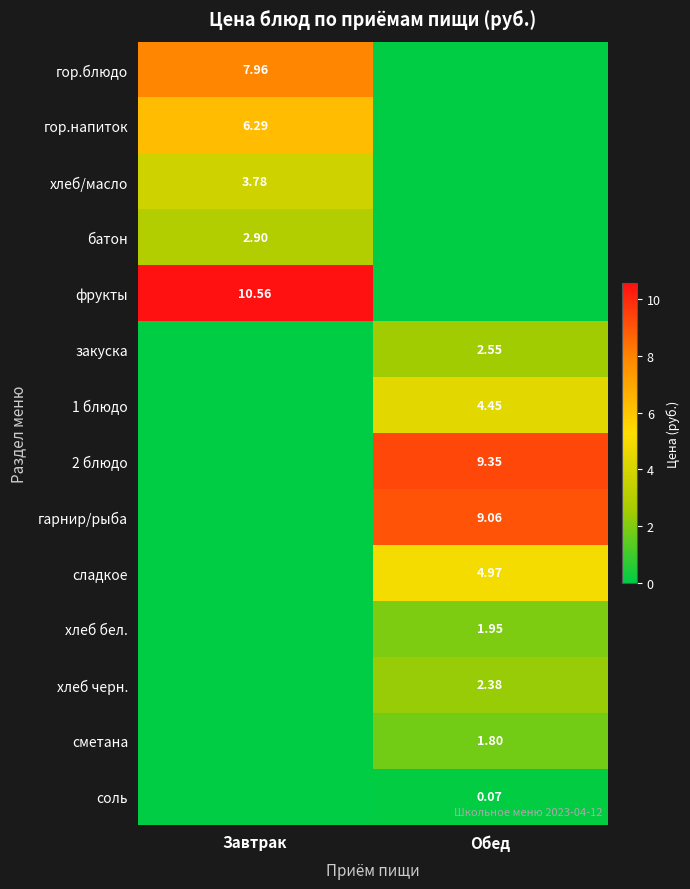

Is it true that 1 блюдо equals 7.3 at Обед?

False